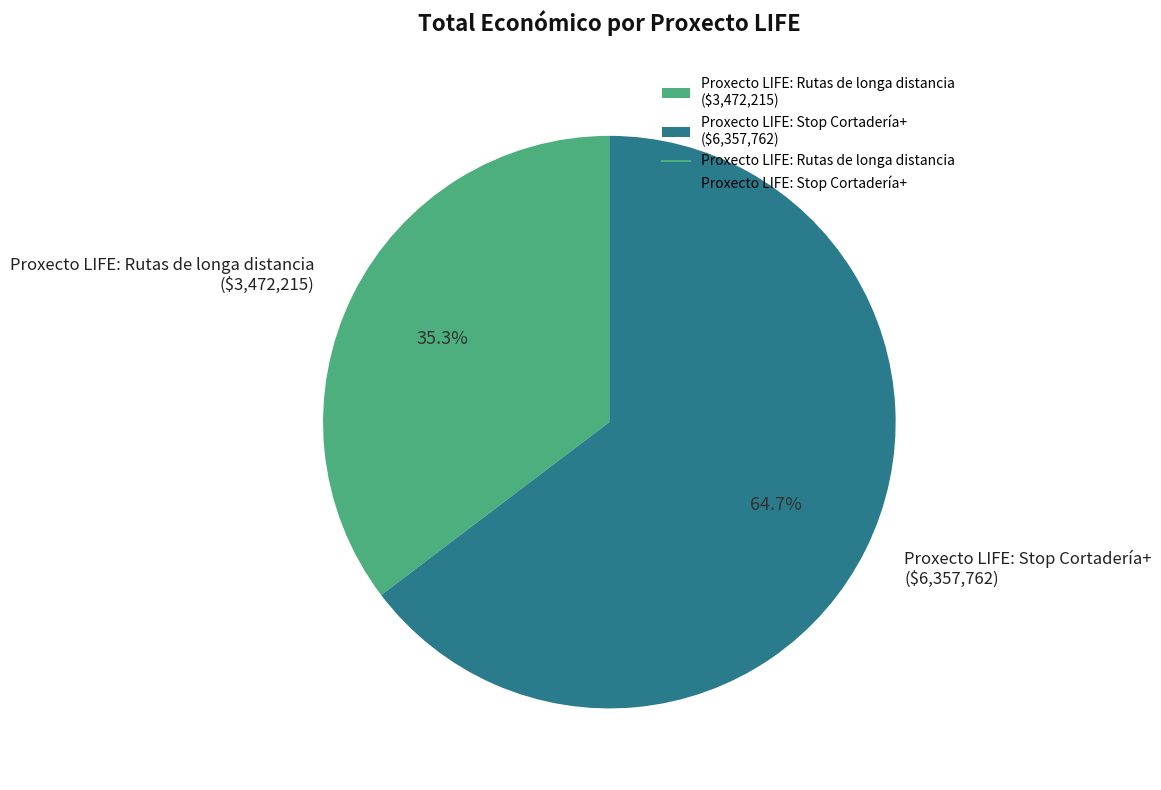

Does Proxecto LIFE: Rutas de longa distancia ($3,472,215) account for over 50% of the chart?

No